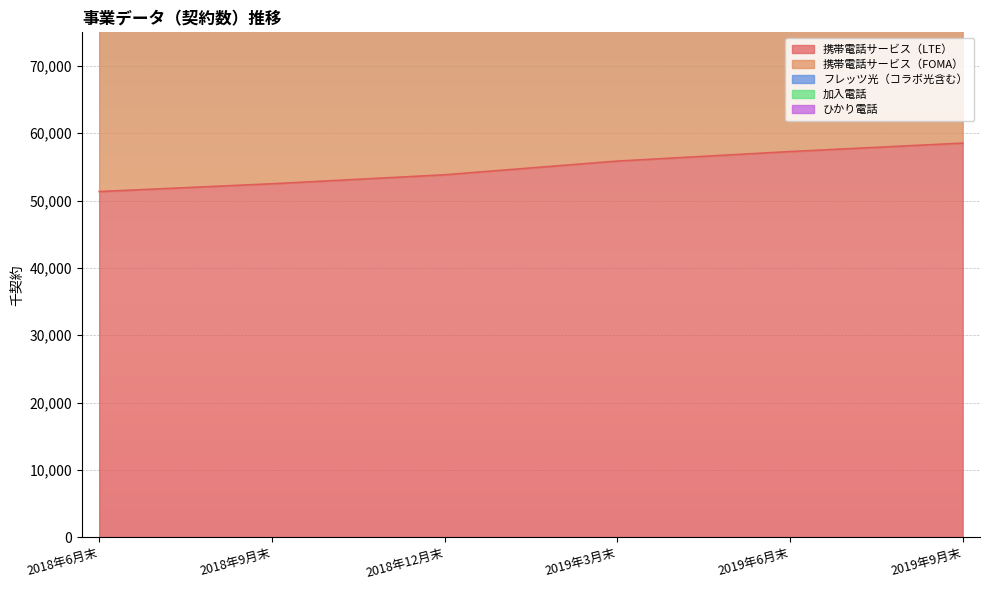

What is the highest value of the 携帯電話サービス（LTE） series?

58542